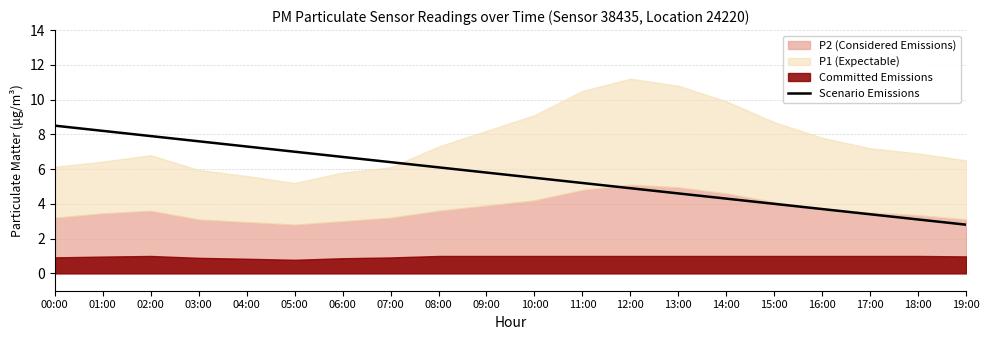

Approximately how many times larger is the value at 16:00 compared to 02:00?

0.5